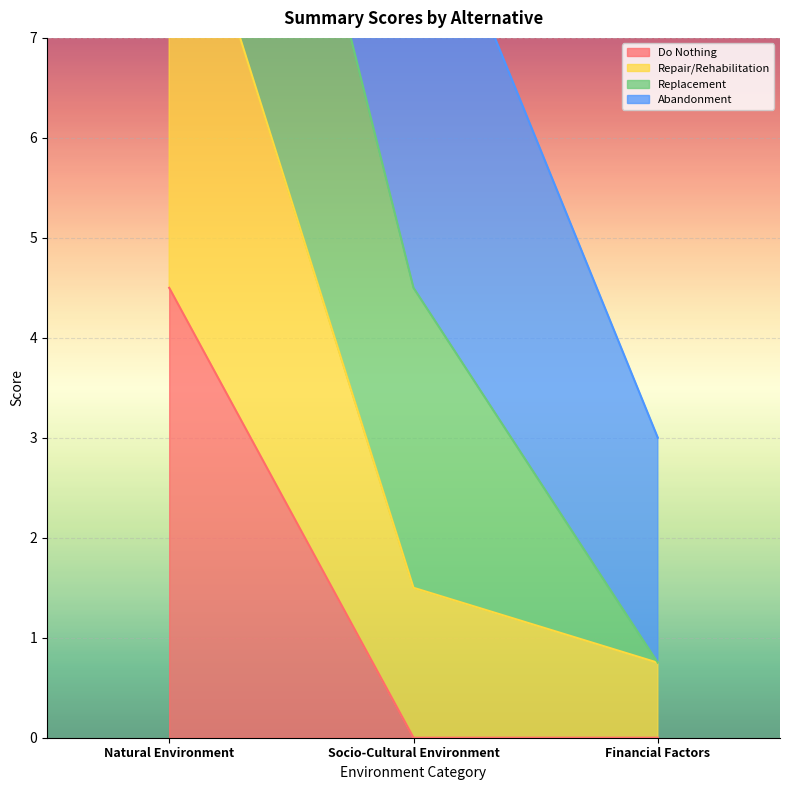

What position from the right is Natural Environment?

3